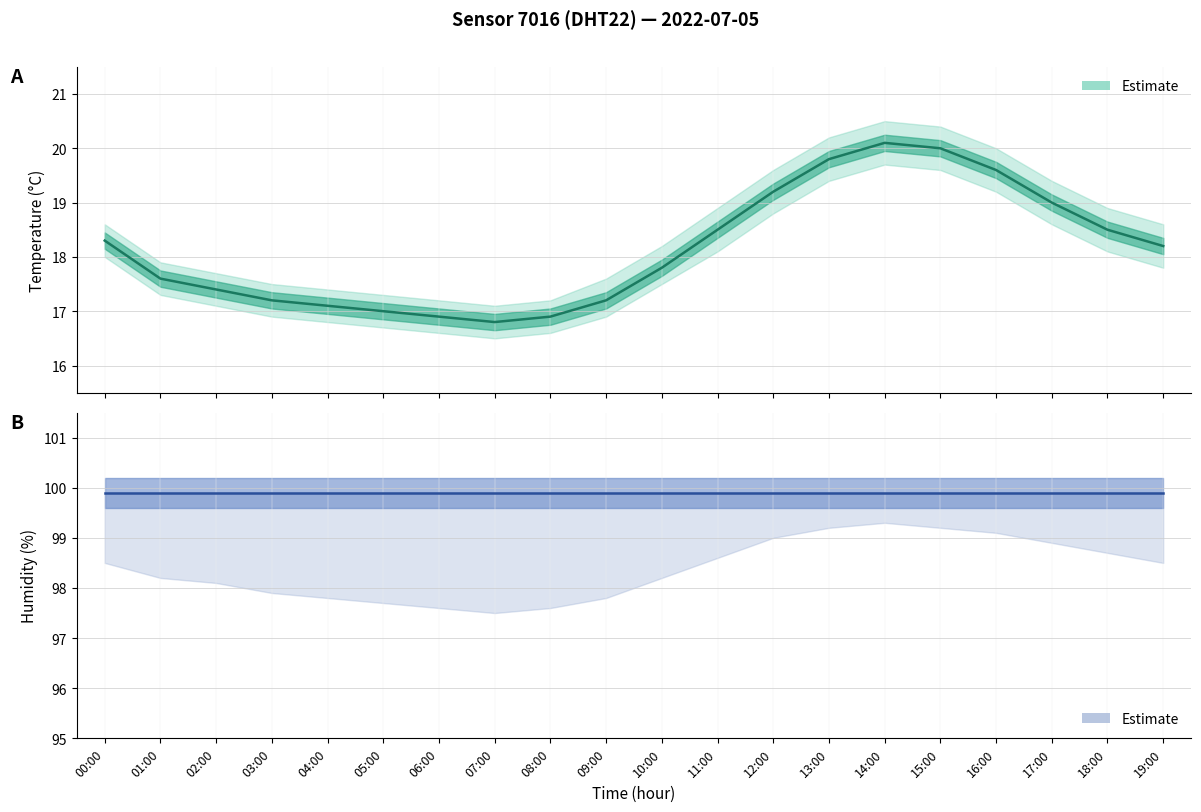

Which category has the highest value in the humidity series?

00:00